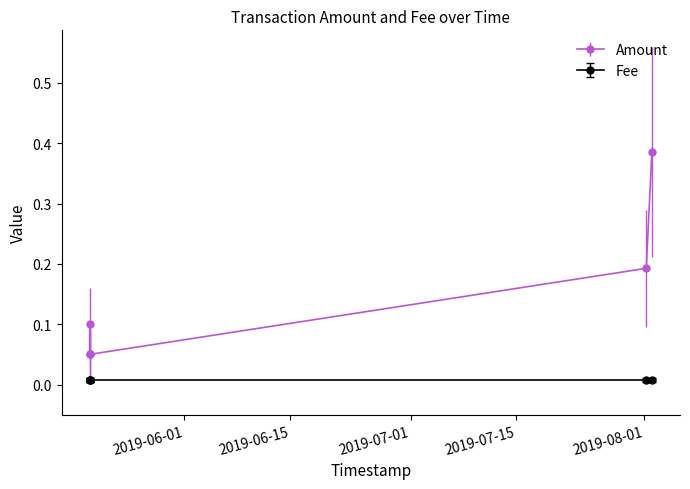

List the labels in order of Fee value, smallest first.

2019-08-01 23:40:35, 2019-08-01 05:45:56, 2019-05-19 11:17:35, 2019-05-19 11:17:35, 2019-05-19 11:17:35